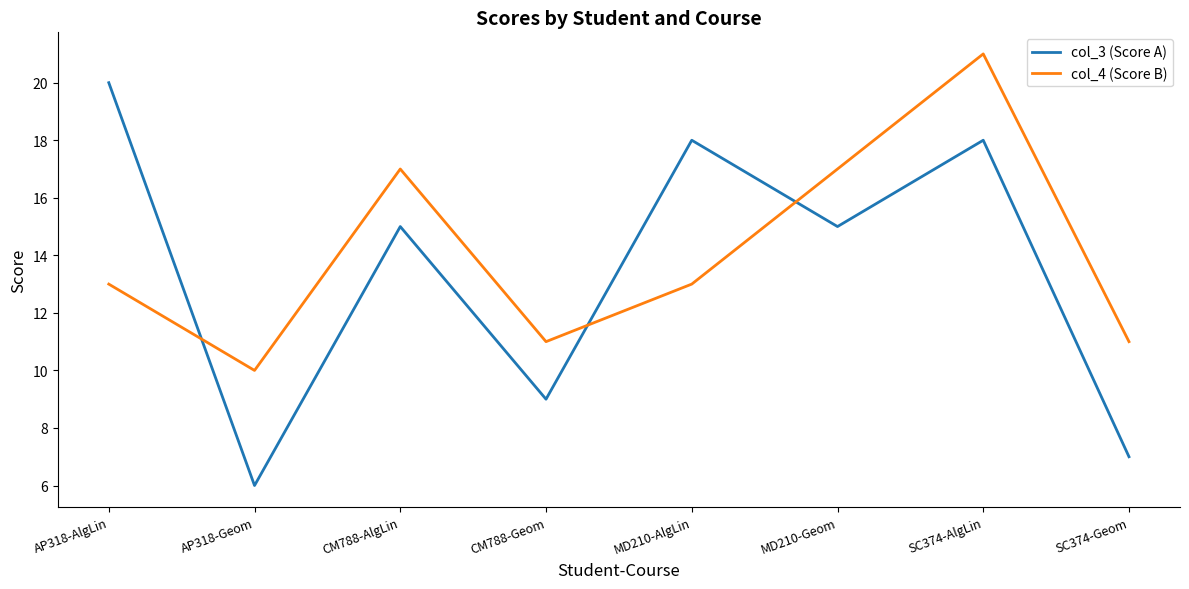

Reading left to right, what are all the values shown in this chart?

col_3 (Score A): AP318-AlgLin=20	AP318-Geom=6	CM788-AlgLin=15	CM788-Geom=9	MD210-AlgLin=18	MD210-Geom=15	SC374-AlgLin=18	SC374-Geom=7
col_4 (Score B): AP318-AlgLin=13	AP318-Geom=10	CM788-AlgLin=17	CM788-Geom=11	MD210-AlgLin=13	MD210-Geom=17	SC374-AlgLin=21	SC374-Geom=11